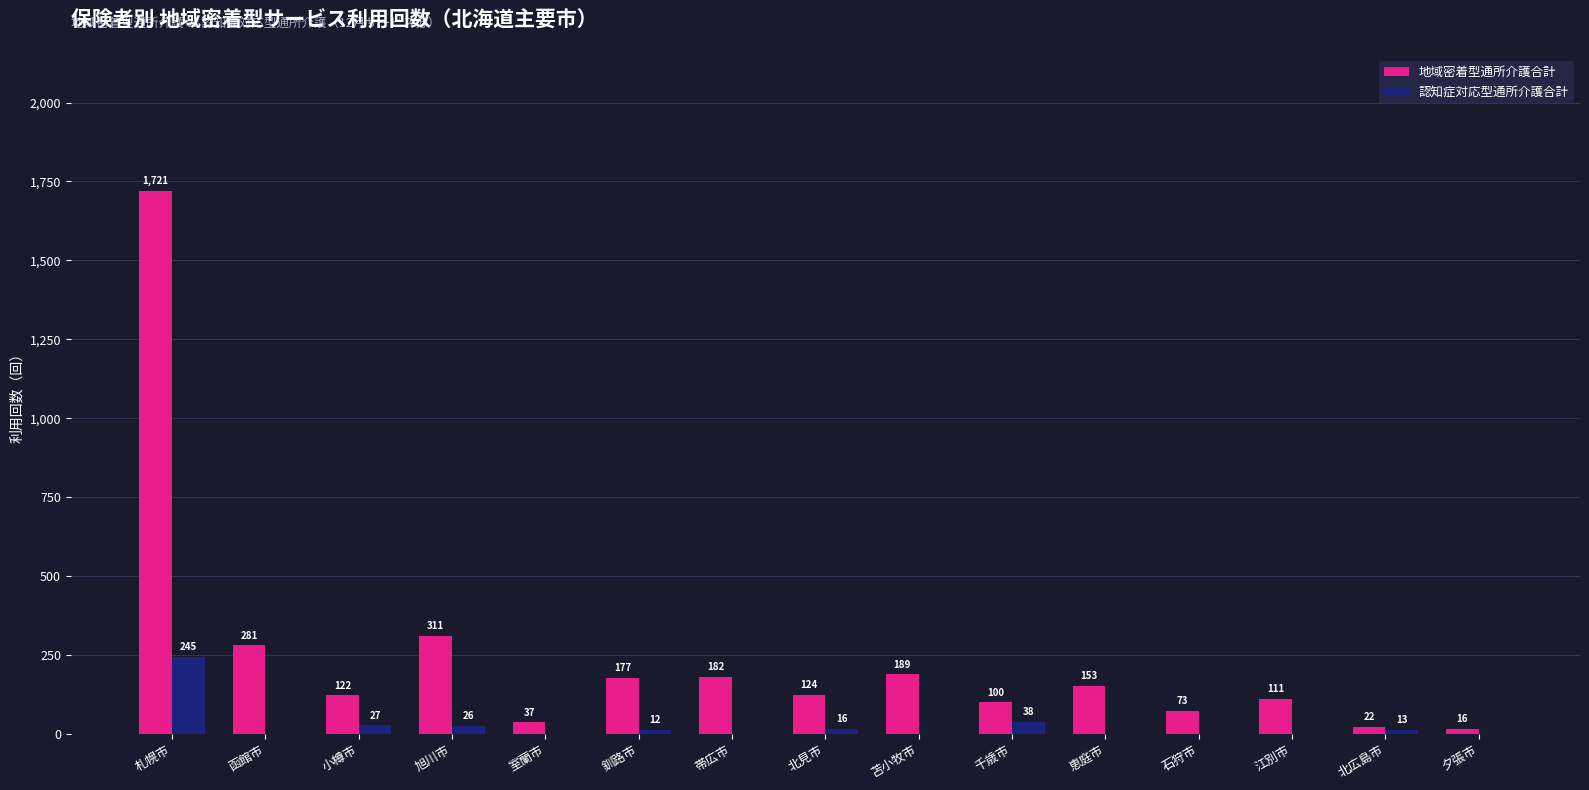

Reading right to left, transcribe all the data shown in this chart.

地域密着型通所介護合計: 夕張市=16	北広島市=22	江別市=111	石狩市=73	恵庭市=153	千歳市=100	苫小牧市=189	北見市=124	帯広市=182	釧路市=177	室蘭市=37	旭川市=311	小樽市=122	函館市=281	札幌市=1721
認知症対応型通所介護合計: 夕張市=0	北広島市=13	江別市=0	石狩市=0	恵庭市=0	千歳市=38	苫小牧市=0	北見市=16	帯広市=0	釧路市=12	室蘭市=0	旭川市=26	小樽市=27	函館市=0	札幌市=245